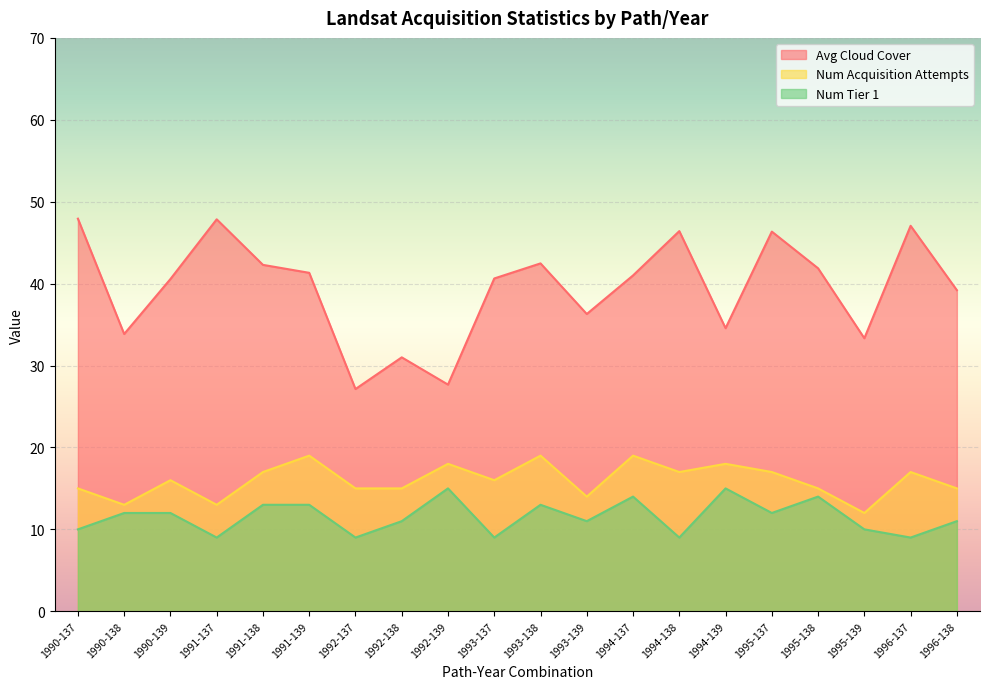

Where is the first local minimum for Num Acquisition Attempts?

1990-138